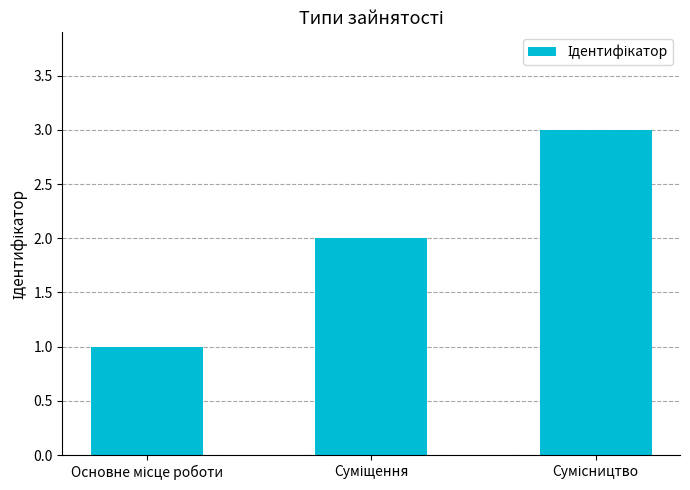

What is the sum of all values?

6